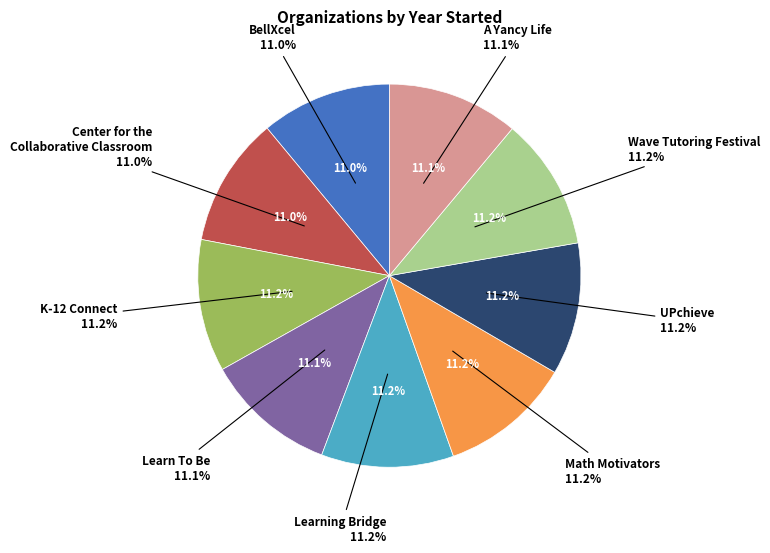

What portion of the pie excludes UPchieve?

88.8%